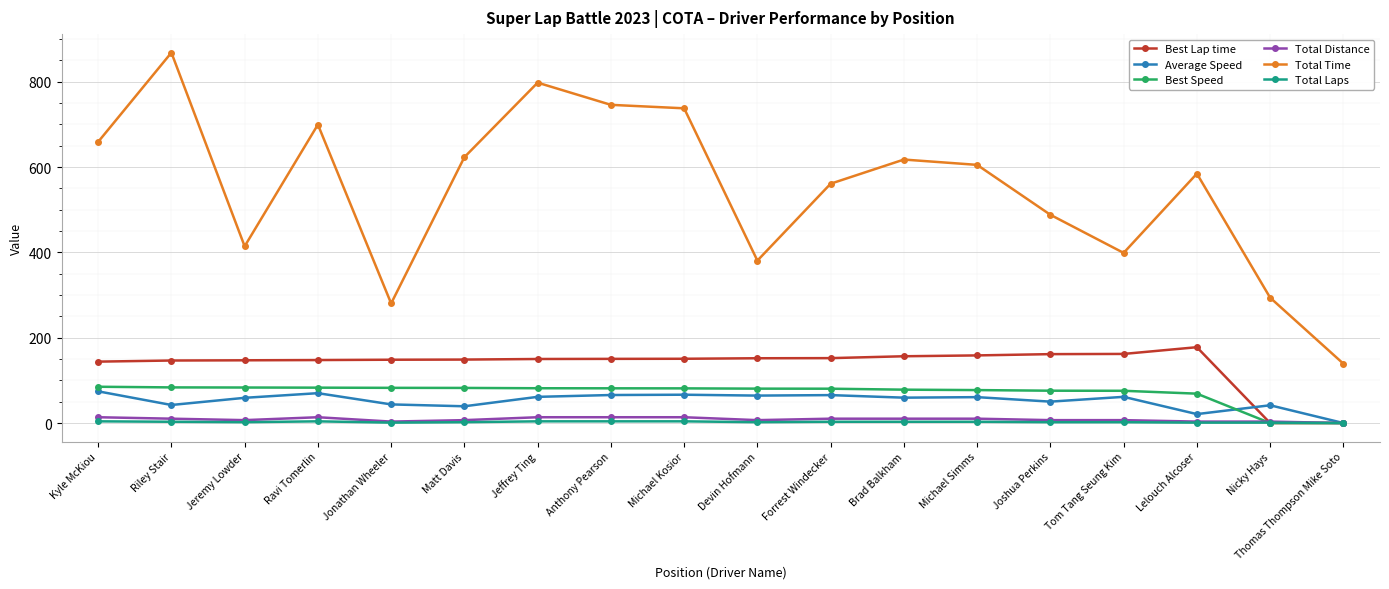

What is the spread (max minus min) of values at Nicky Hays?

293.8